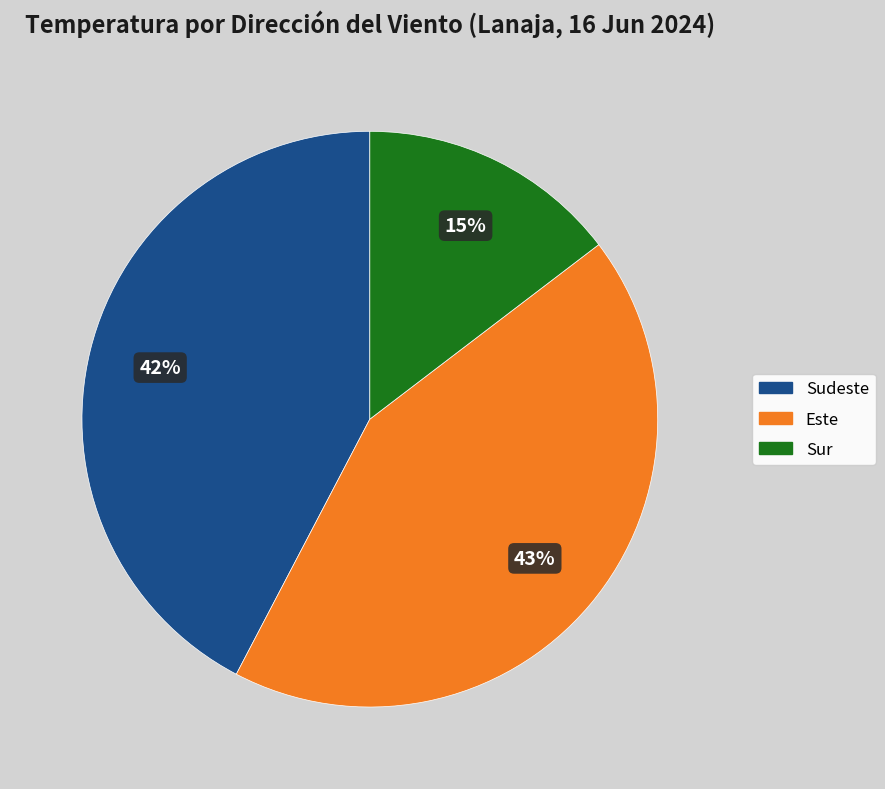

To the nearest percent, what is the difference between the largest and smallest slice percentages?

28%